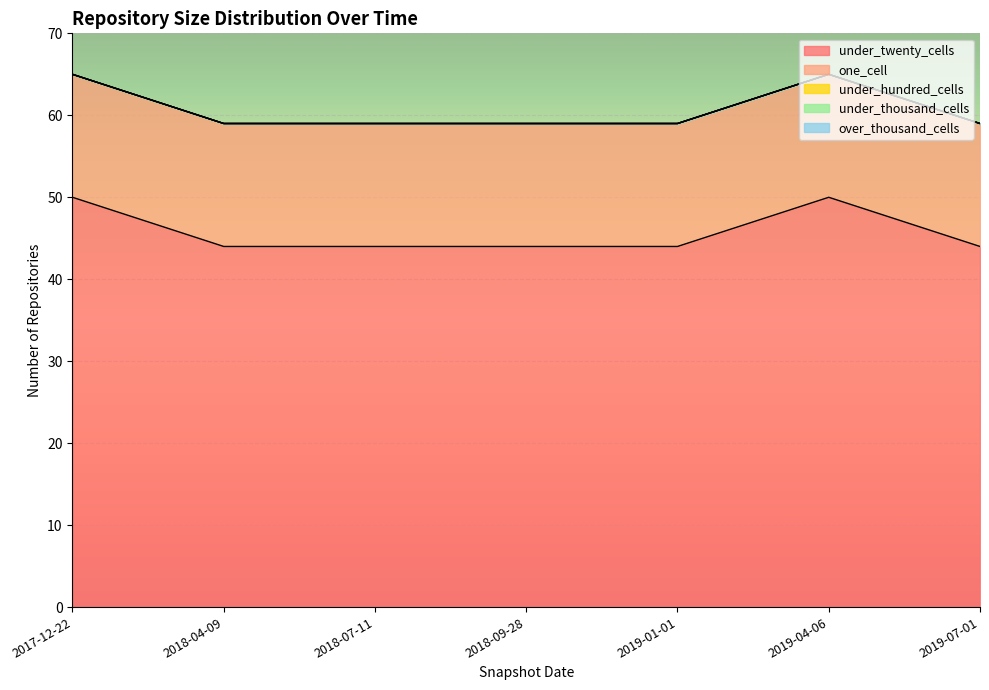

What is the total value across all series at 2018-07-11?

59